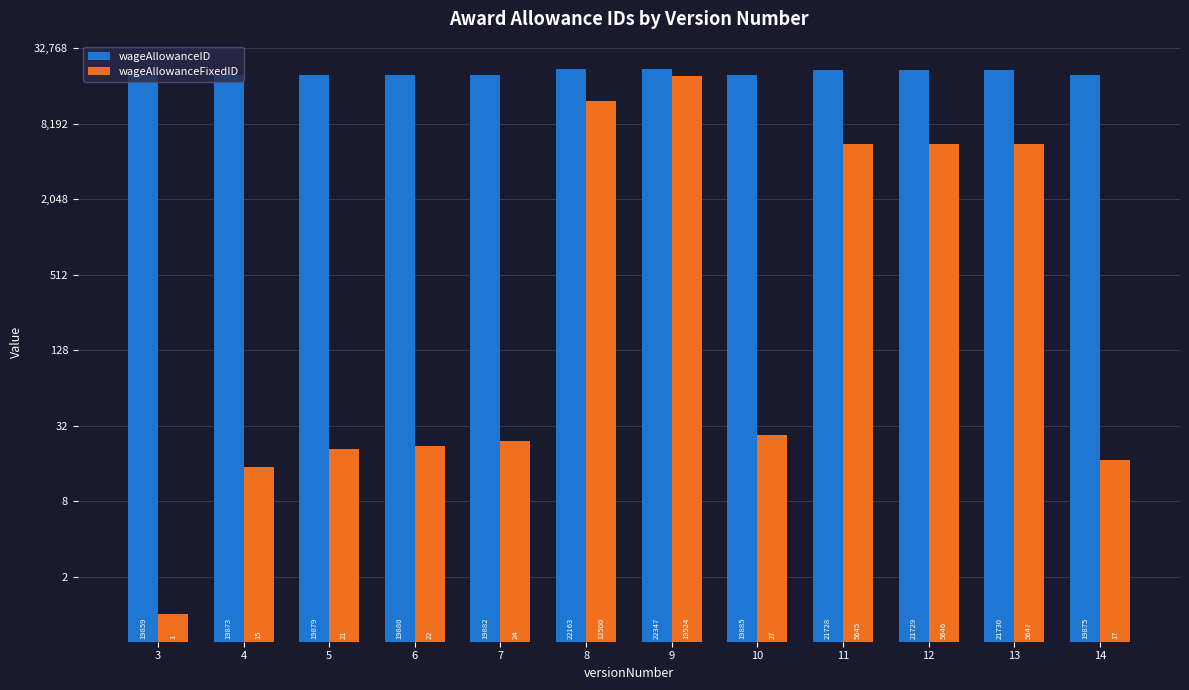

Reading left to right, list all the values displayed in this chart.

wageAllowanceID: 19859	19873	19879	19880	19882	22163	22347	19885	21728	21729	21730	19875
wageAllowanceFixedID: 1	15	21	22	24	12500	19524	27	5645	5646	5647	17